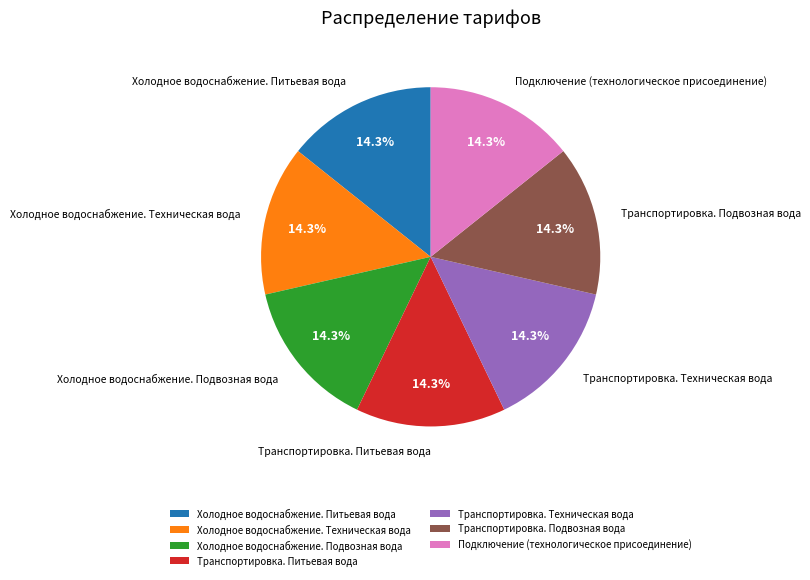

Does Холодное водоснабжение. Техническая вода account for over 50% of the chart?

No